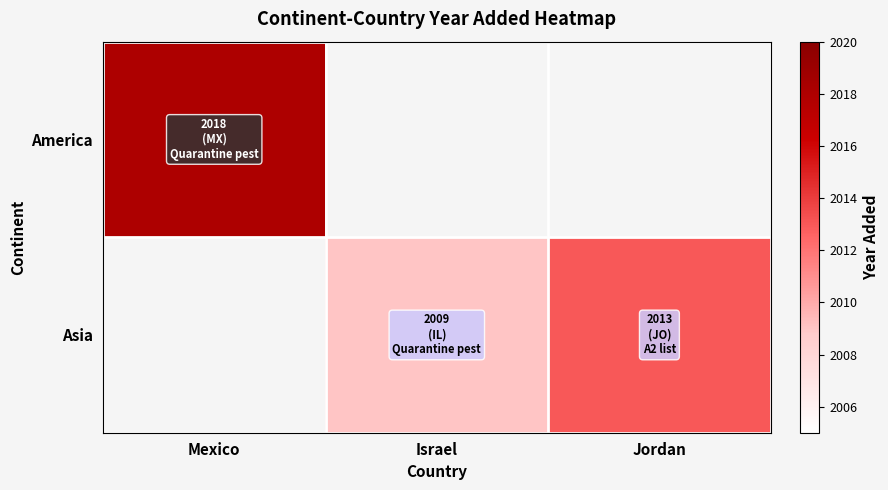

Count the number of categories in the chart.

3